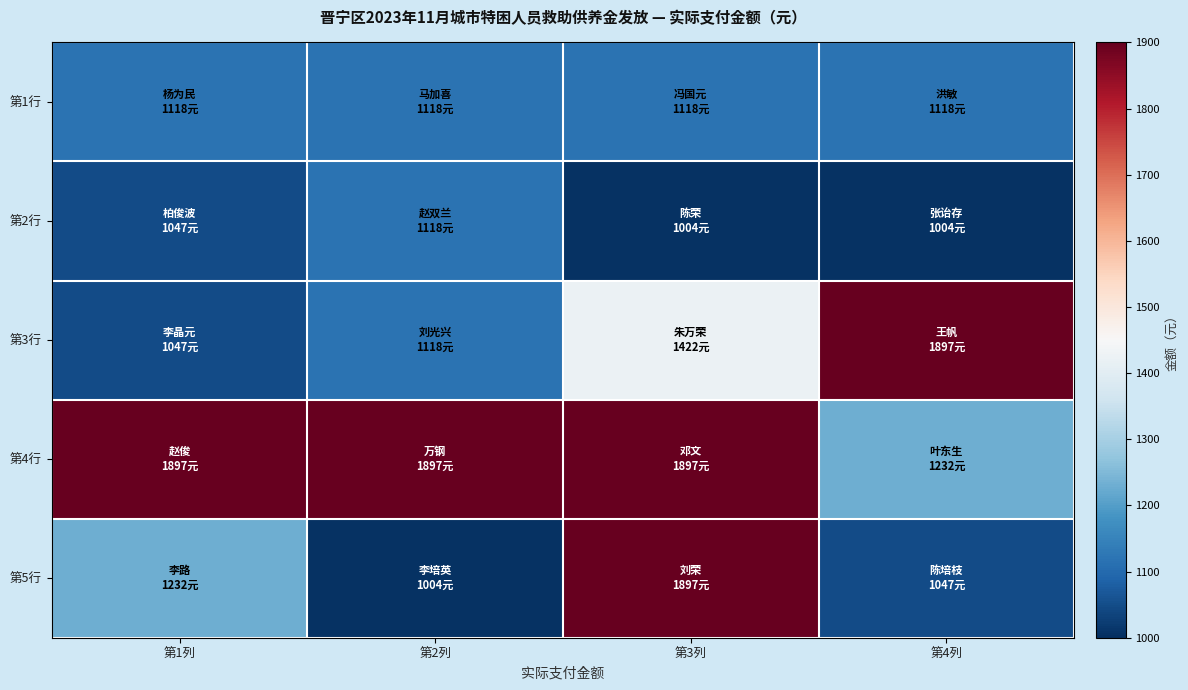

At how many categories does at least one series exceed 1881?

4